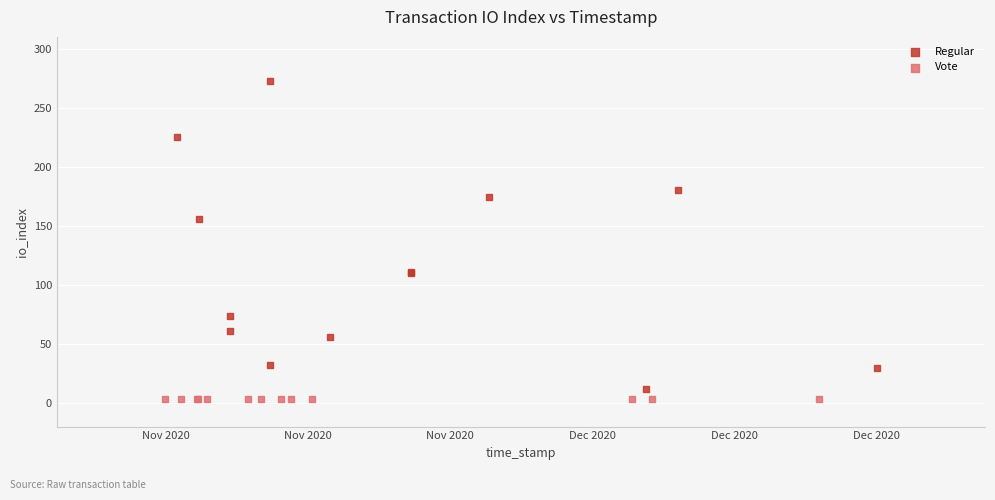

Which series contains the highest Y value?

Regular